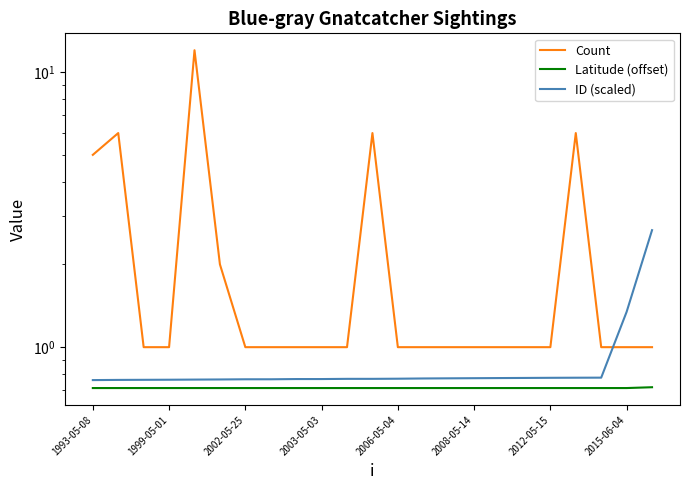

What are all the series names shown in the legend?

Count, Latitude (offset), ID (scaled)